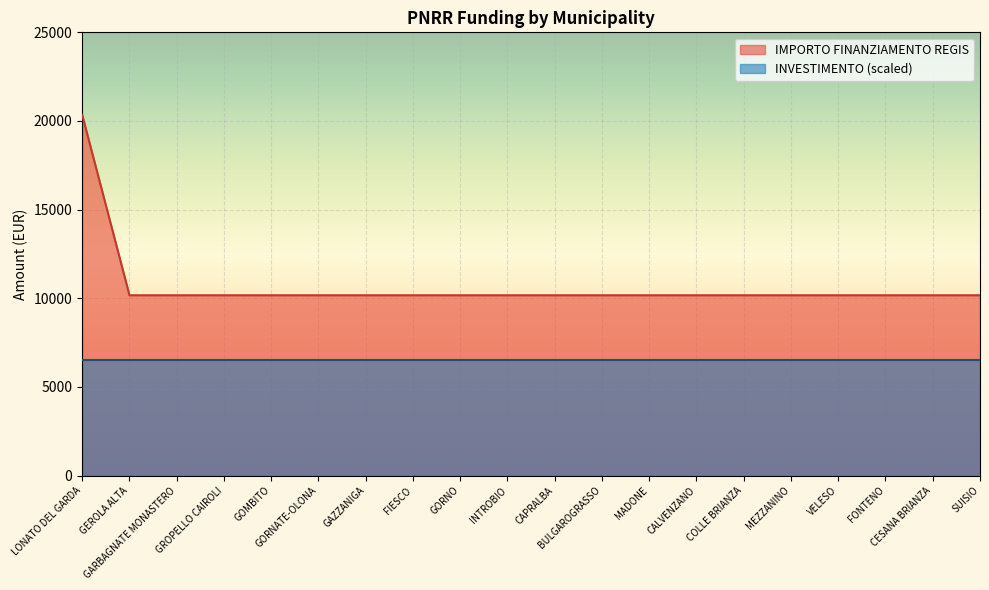

Does the chart display data point markers on the line(s)?

No